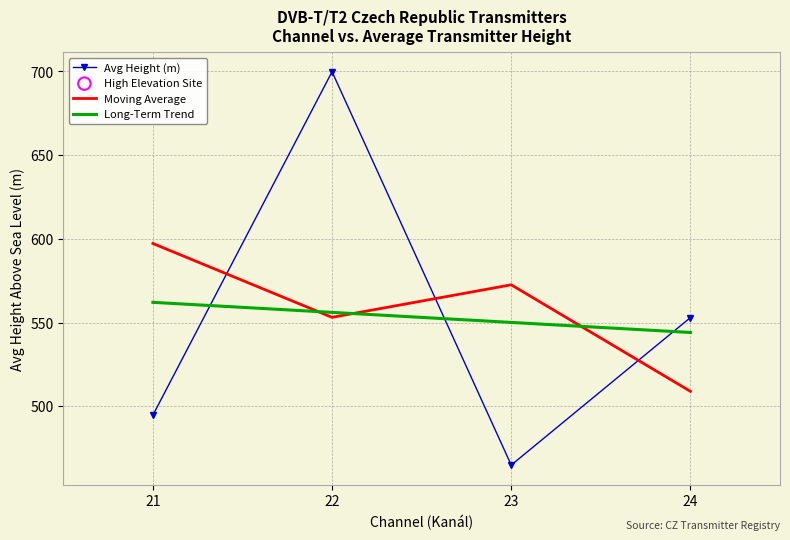

What is the total value across all series at 22?

1809.1